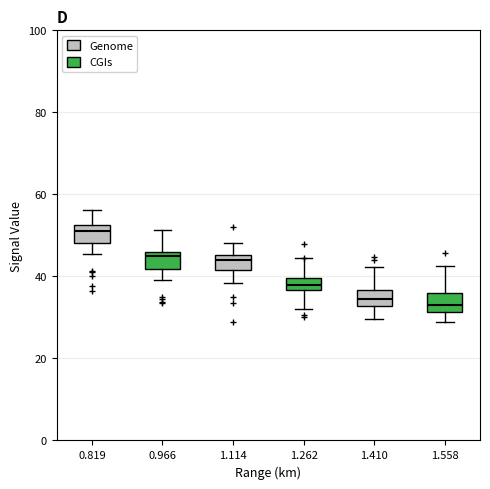

Which box has the highest median line?

0.819